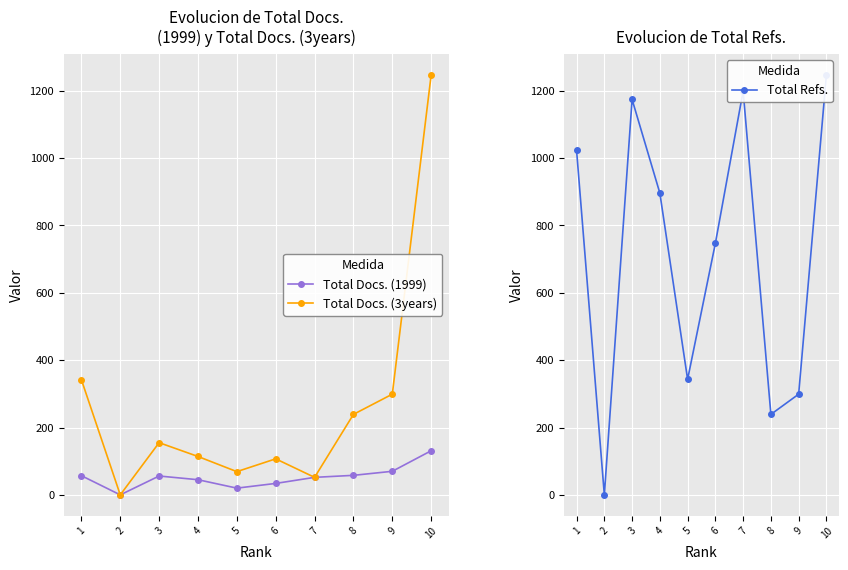

Which series changed the most between 1 and 4?

Total Docs. (3years)